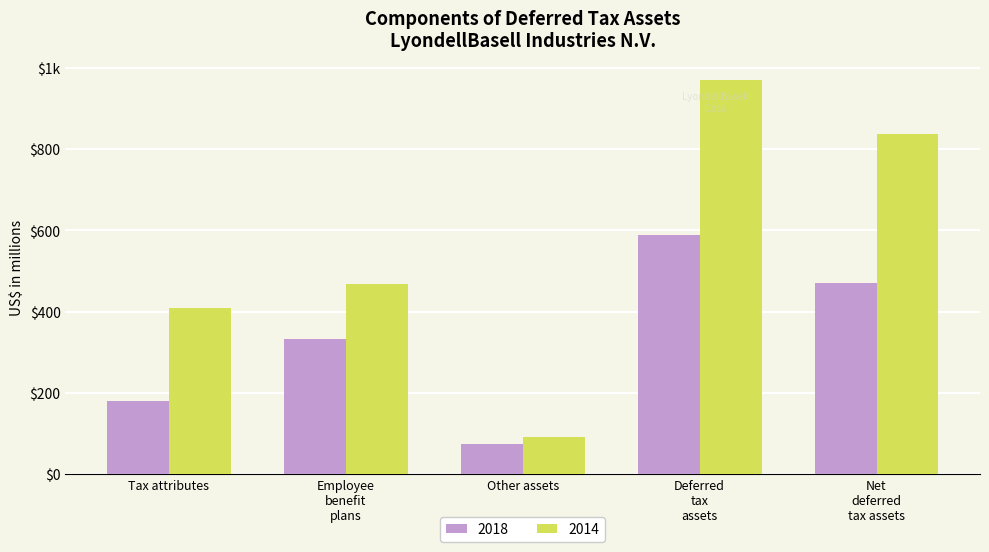

Rank the categories by 2018 value from lowest to highest.

Other assets, Tax attributes, Employee benefit plans, Net deferred tax assets, Deferred tax assets